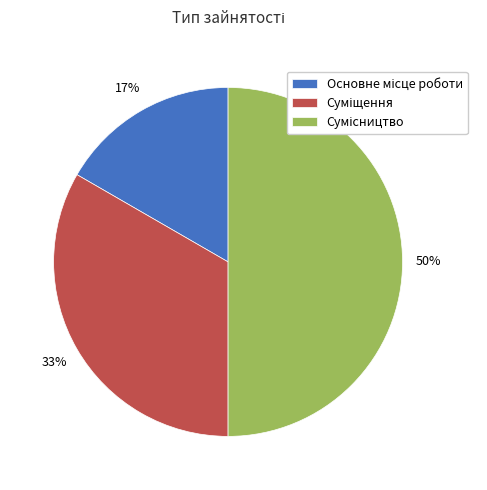

To the nearest percent, what is the average slice percentage?

33%